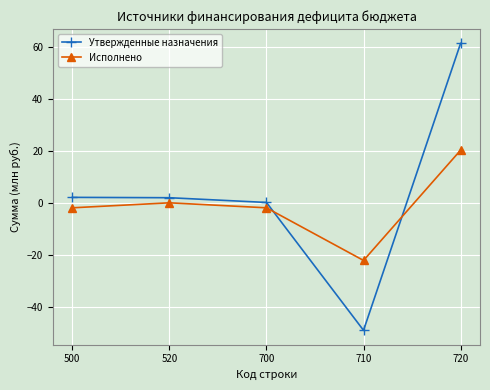

True or false: Утвержденные назначения has more than 1 interior local peaks.

False